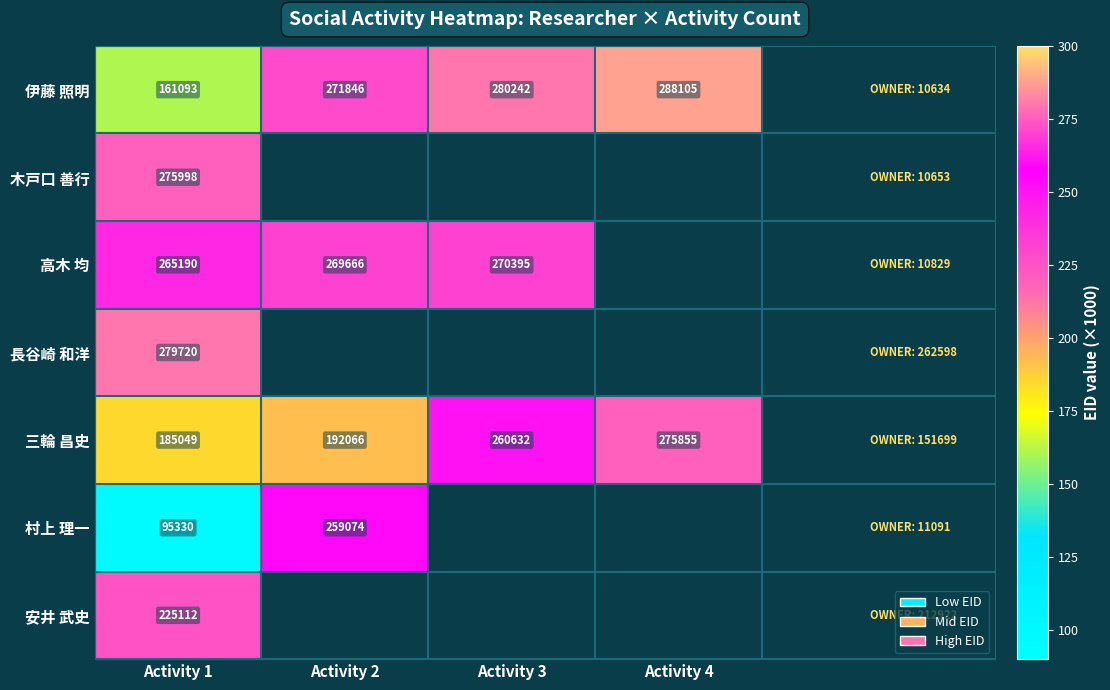

What is the greatest value displayed?

288.1